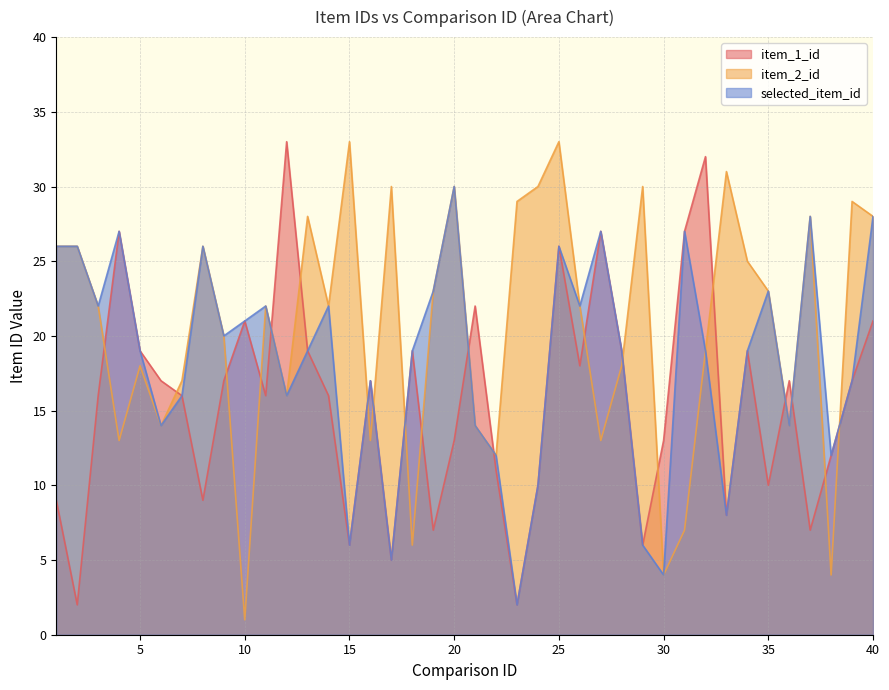

Does the chart have visible grid lines?

Yes